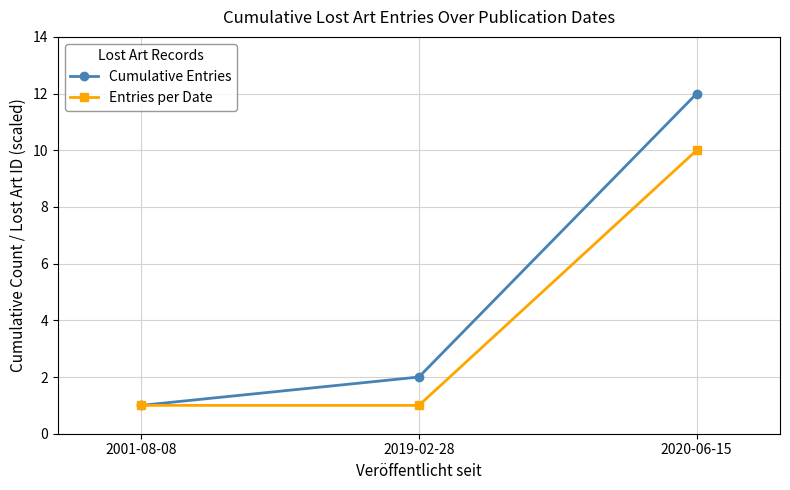

Reading left to right, what are all the values shown in this chart?

Cumulative Entries: 1	2	12
Entries per Date: 1	1	10